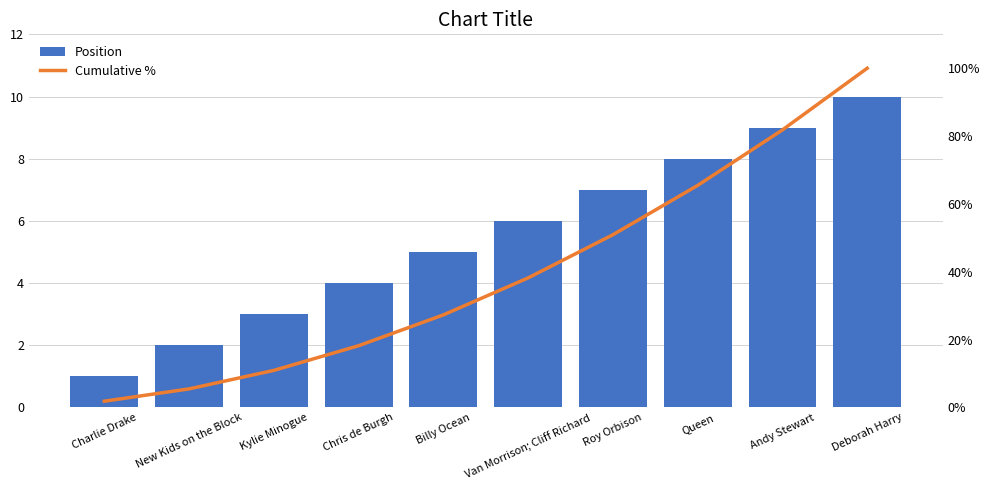

Which has a higher value, Chris de Burgh or New Kids on the Block?

Chris de Burgh